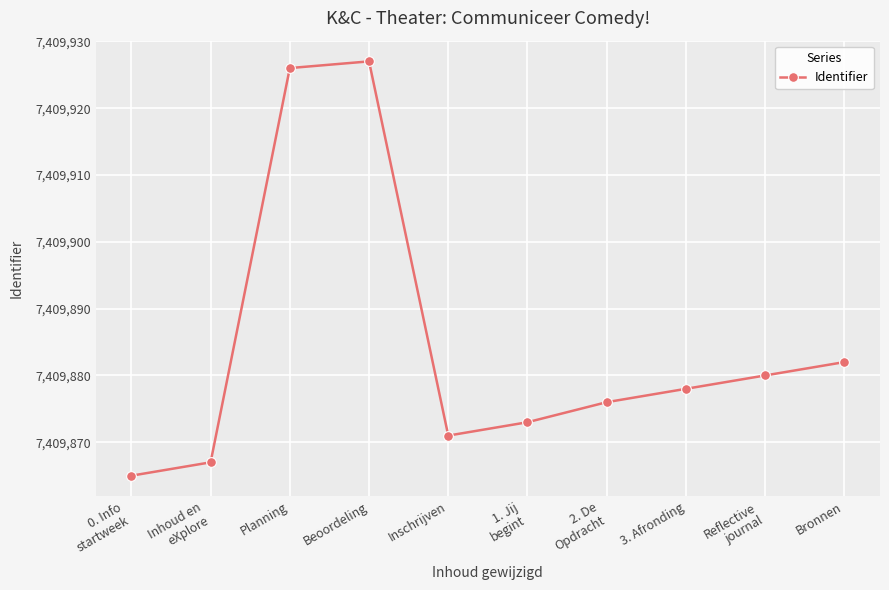

List the labels in order of value, smallest first.

0. Info
startweek, Inhoud en
eXplore, Inschrijven, 1. Jij
begint, 2. De
Opdracht, 3. Afronding, Reflective
journal, Bronnen, Planning, Beoordeling